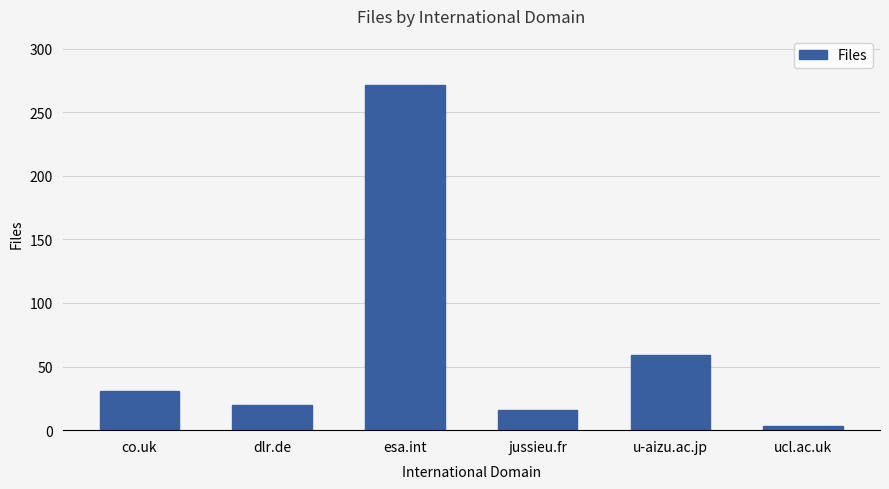

The chart shows a value of 16 at jussieu.fr. True or false?

True